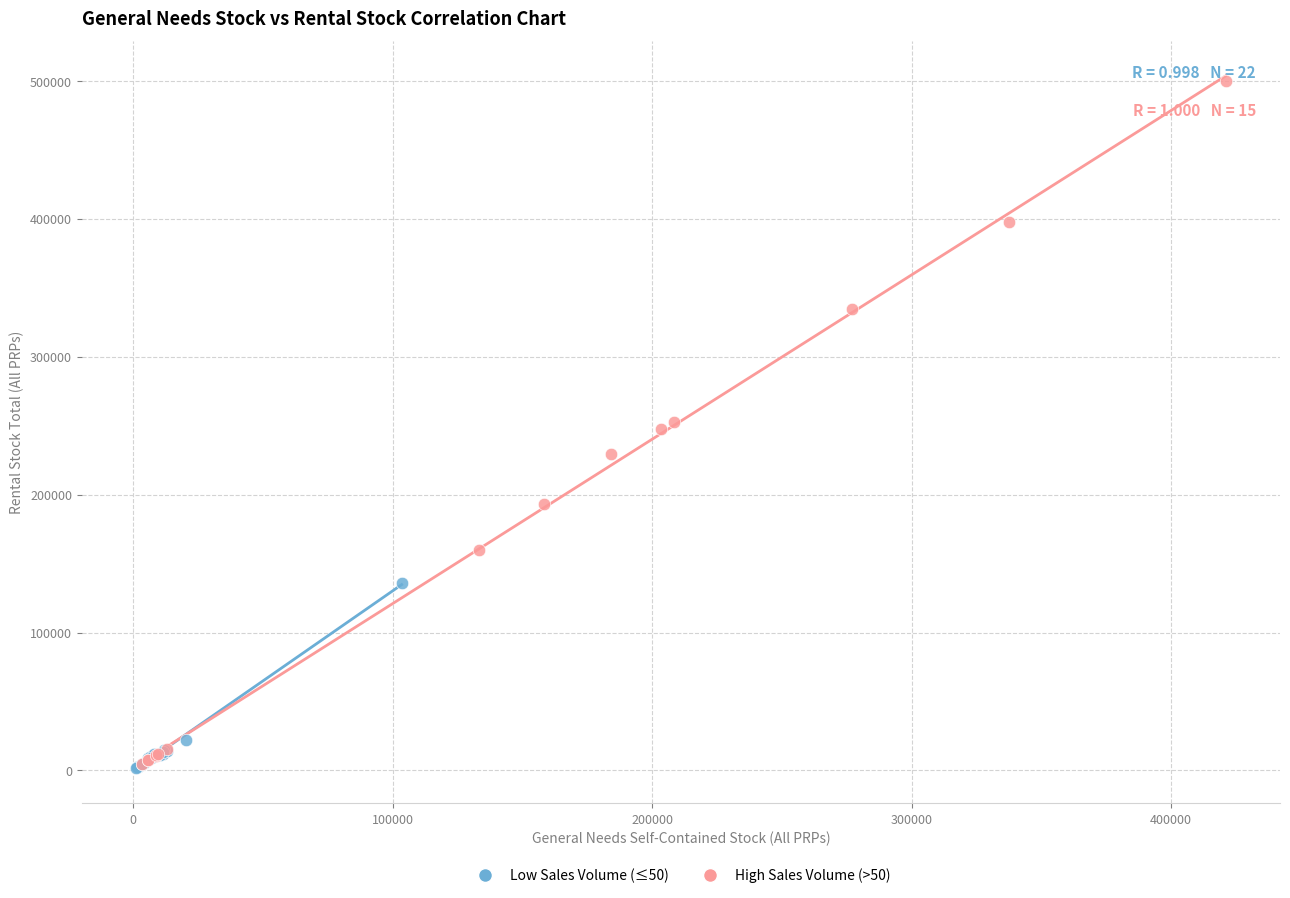

Which series contains the highest Y value?

High Sales Volume (>50)